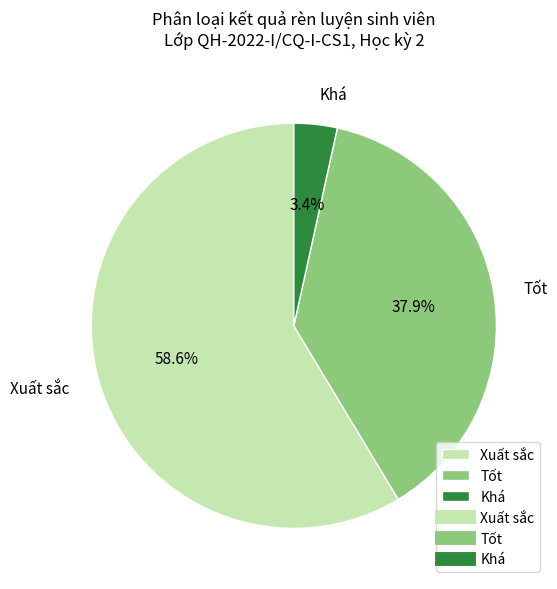

What percentage is the Tốt slice, to the nearest percent?

38%